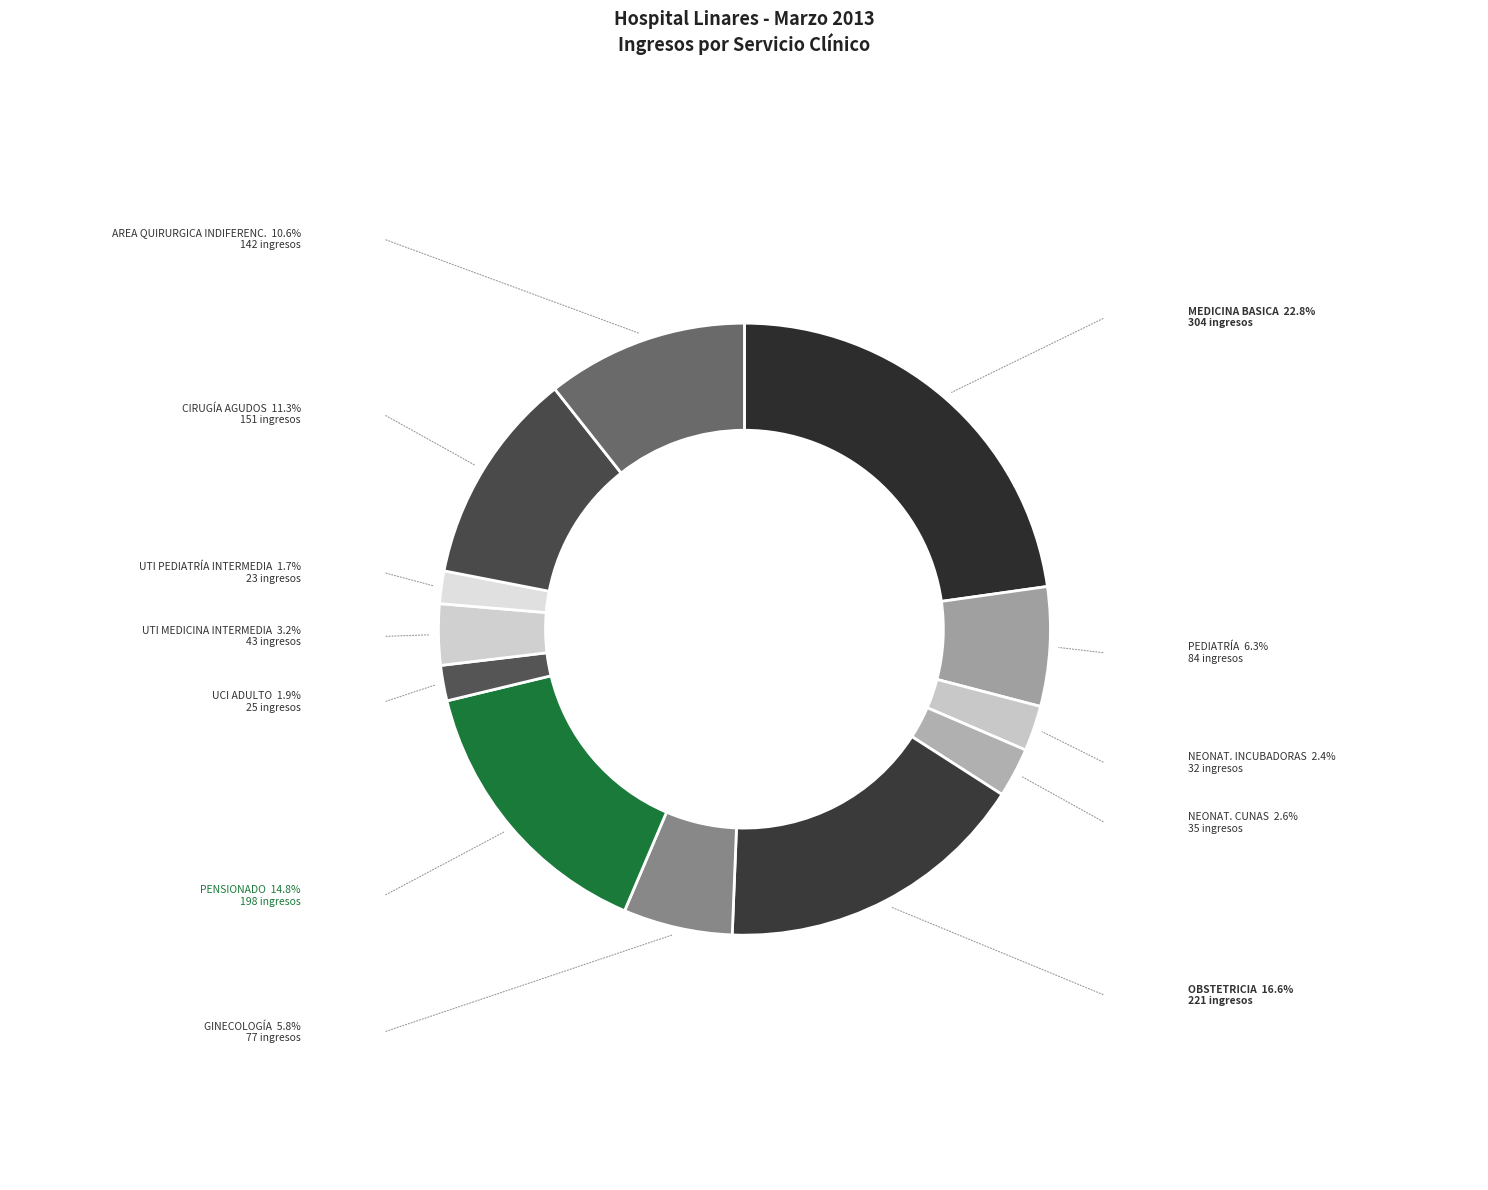

Count the number of slices in the pie.

12